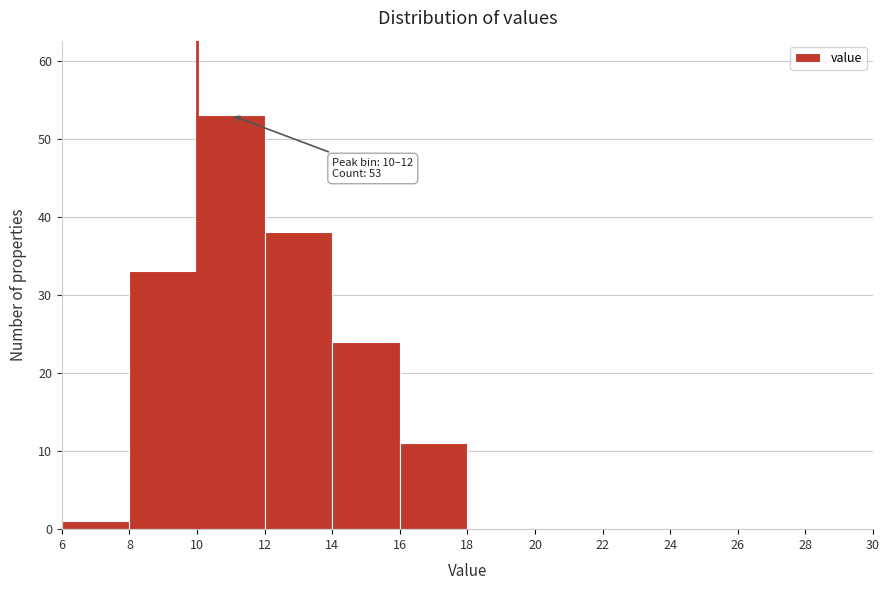

Over which range of the x-axis is the bar tallest?

10 to 12